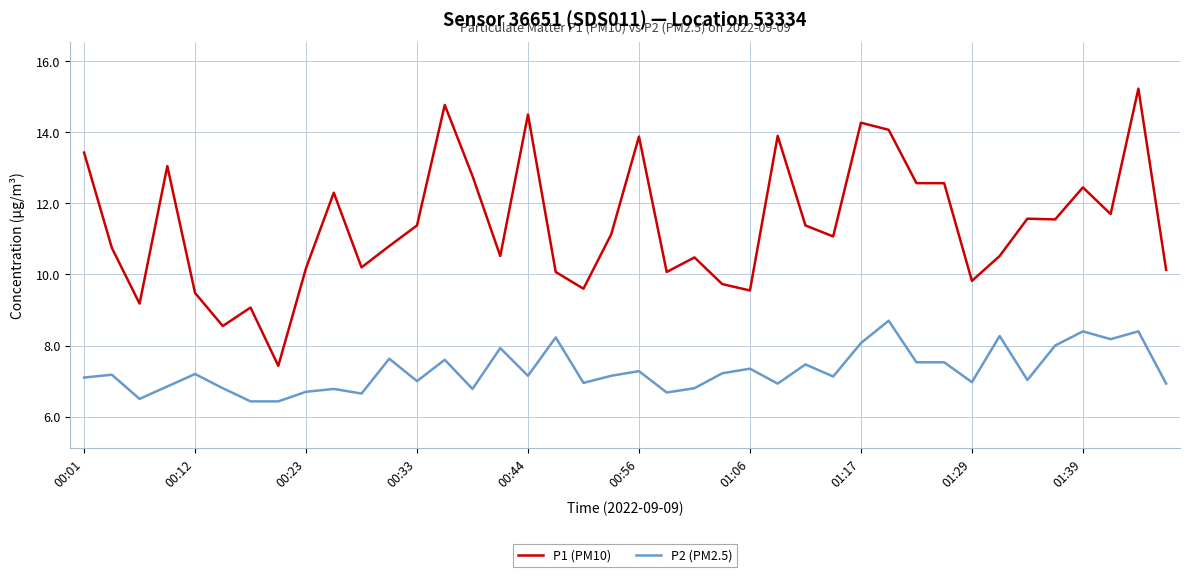

True or false: P2 (PM2.5) and P1 (PM10) intersect in this chart.

False